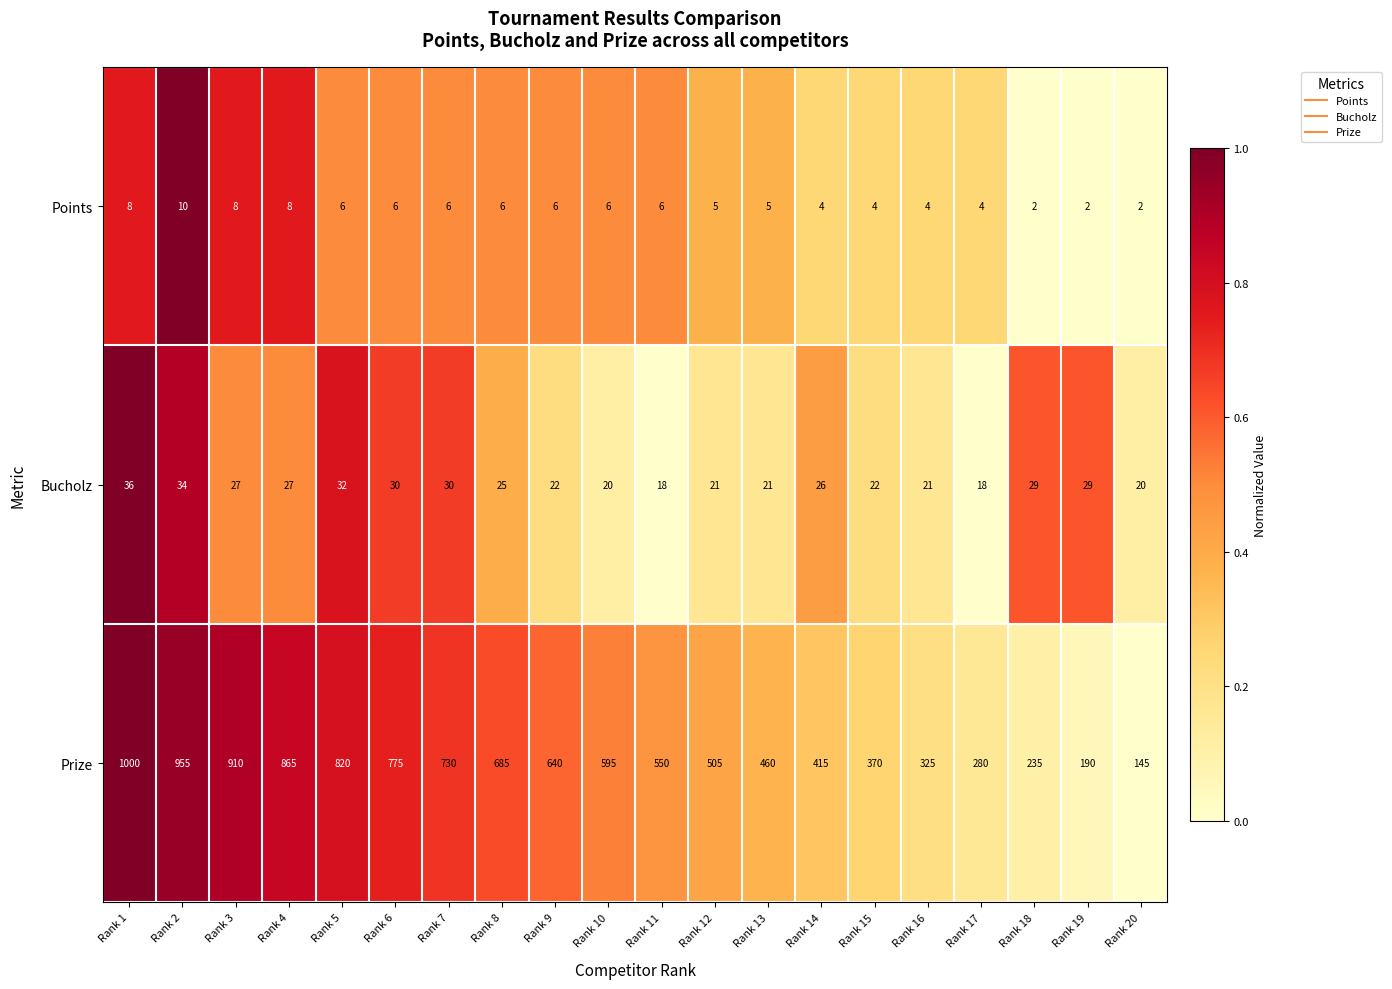

The value of Prize at Rank 2 is 614. True or false?

False